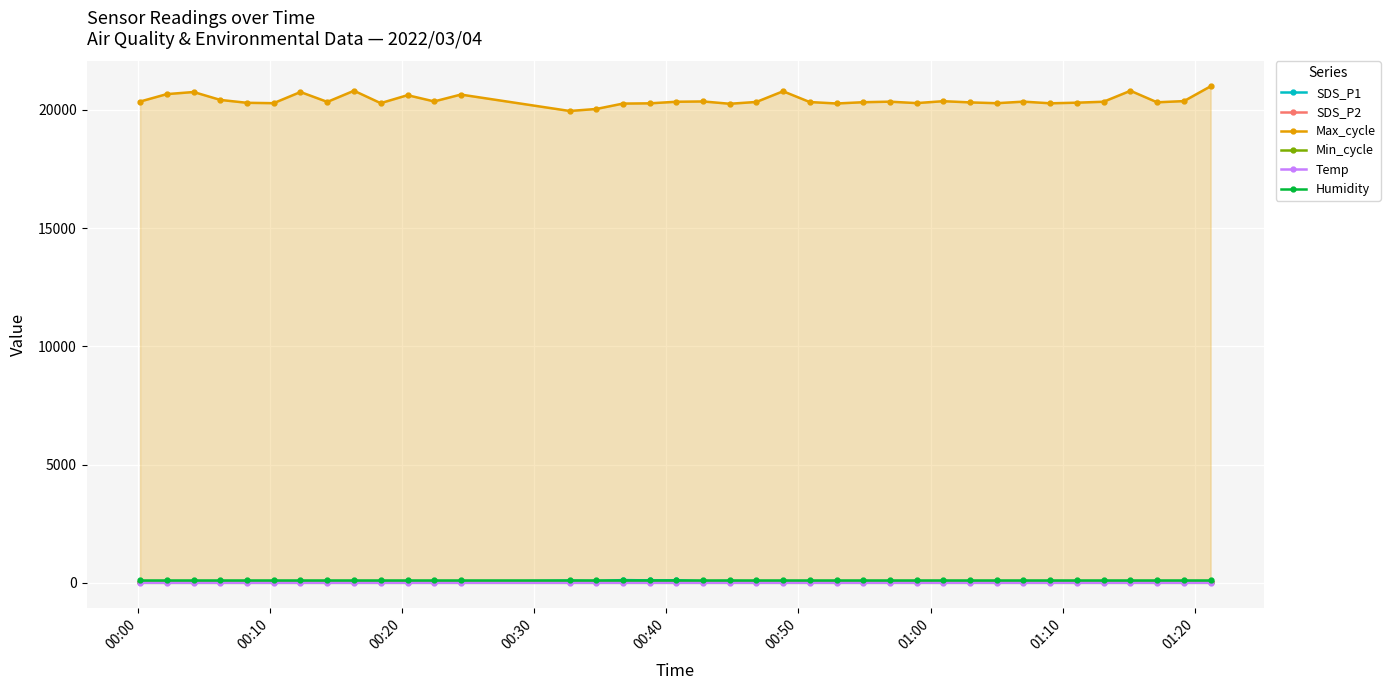

True or false: Max_cycle and Min_cycle intersect in this chart.

False